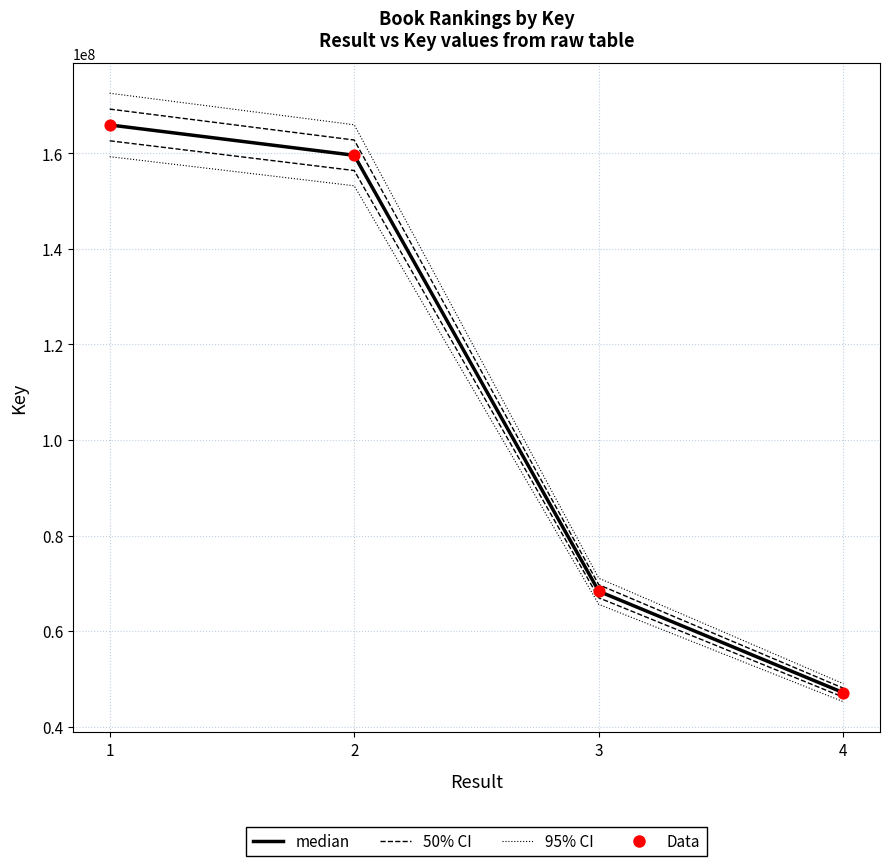

What is the total value across all series at 2?

647793734.4